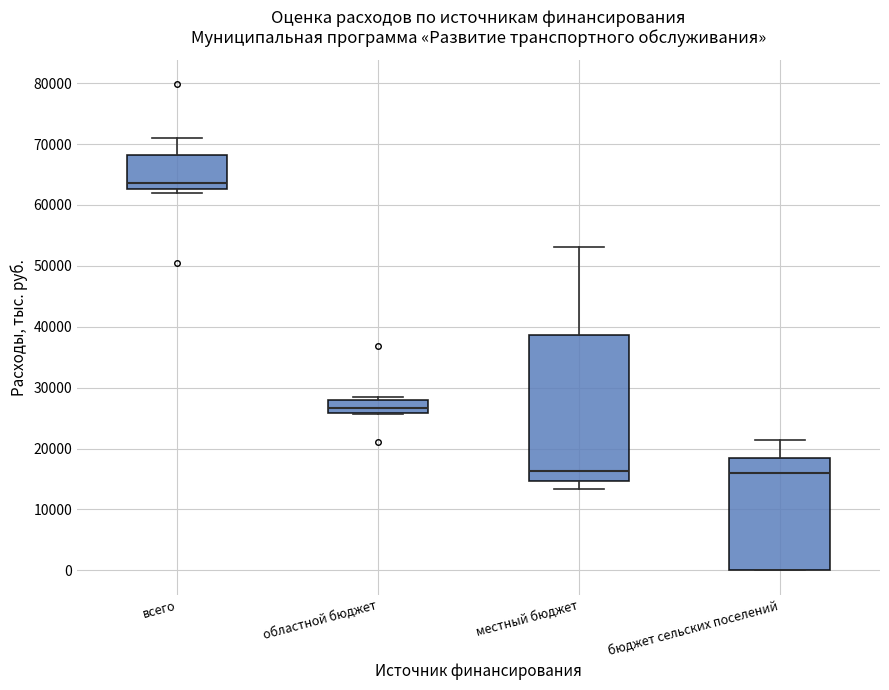

Reading left to right, transcribe this box plot: for each box, give where its median line is, the range the box spans, and where its two whiskers end, as read against the y-axis. The values are not printed on the chart, so give them approximately, as read against the axis.

всего: median 64000, box 63000 to 68000, whiskers 62000 to 71000
областной бюджет: median 27000, box 26000 to 28000, whiskers 26000 to 28000 (just above the box's upper edge)
местный бюджет: median 16000, box 15000 to 39000, whiskers 13000 to 53000
бюджет сельских поселений: median 16000, box 0 to 18000, whiskers 0 to 21000